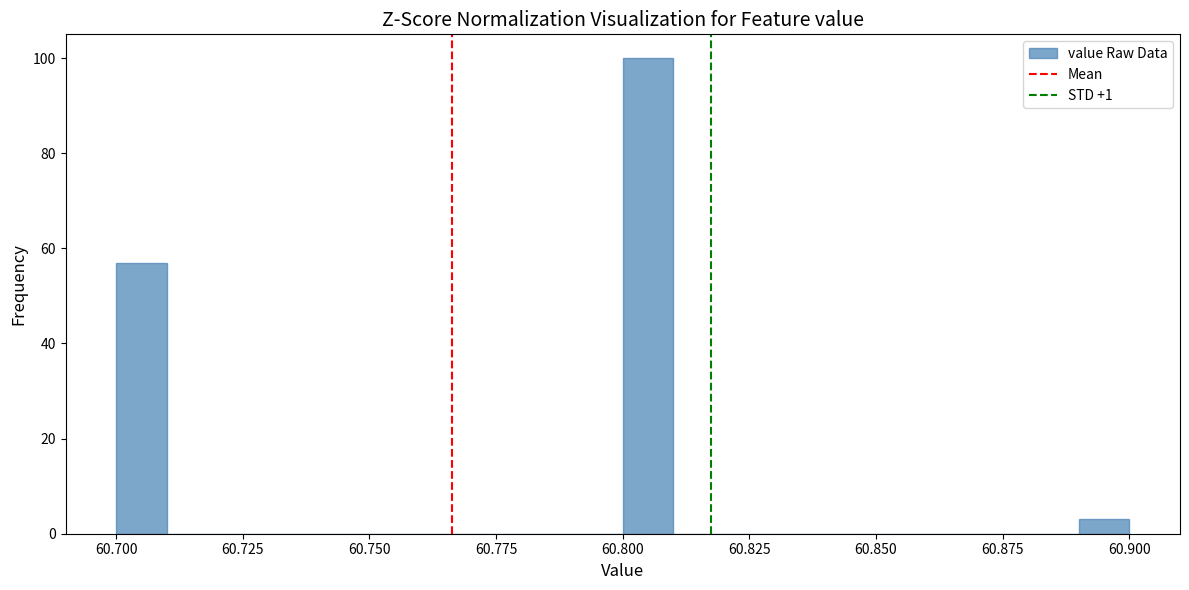

Read against the x-axis, roughly where is the centre of the tallest bar?

60.805